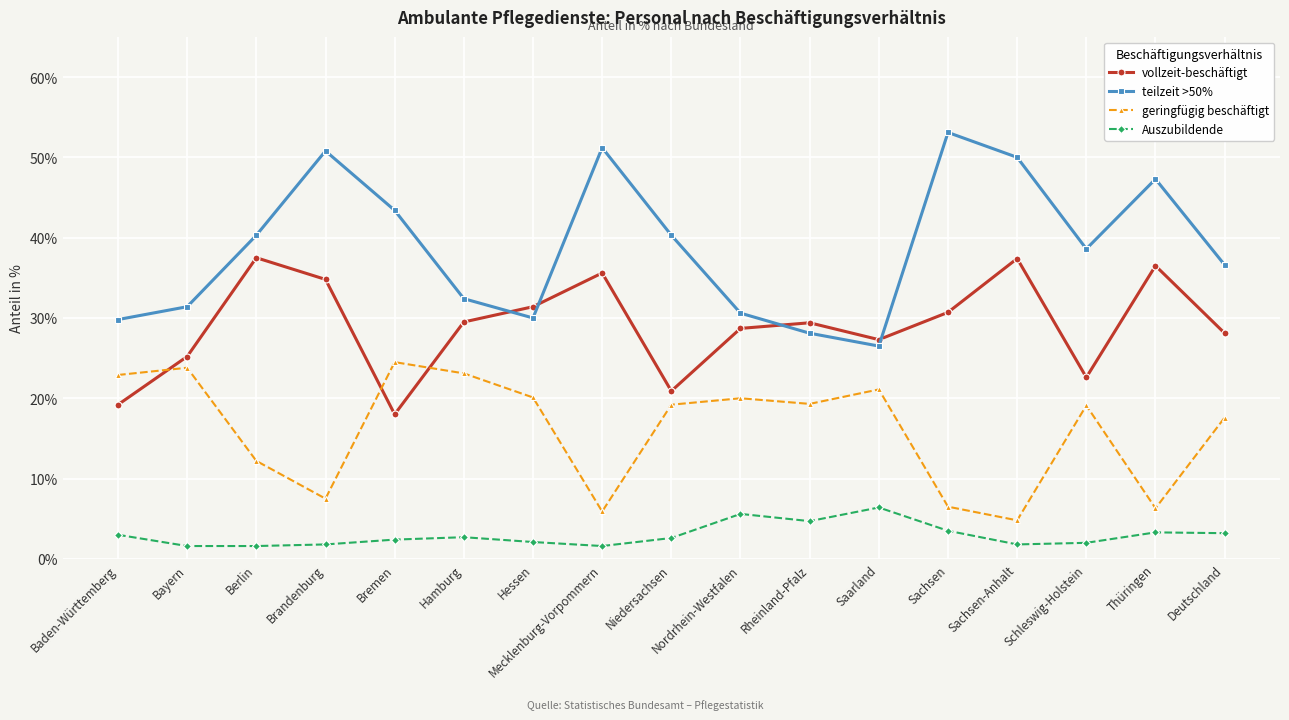

What is the sum of the Auszubildende values at Baden-Württemberg and Brandenburg?

4.8